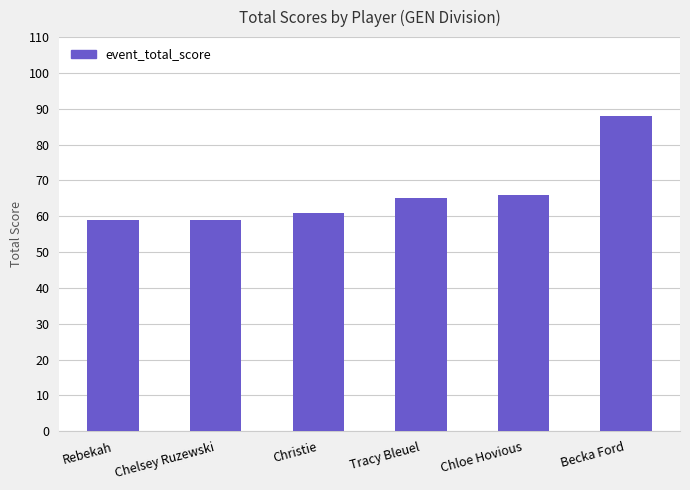

At which label is the value closest to 73?

Chloe Hovious